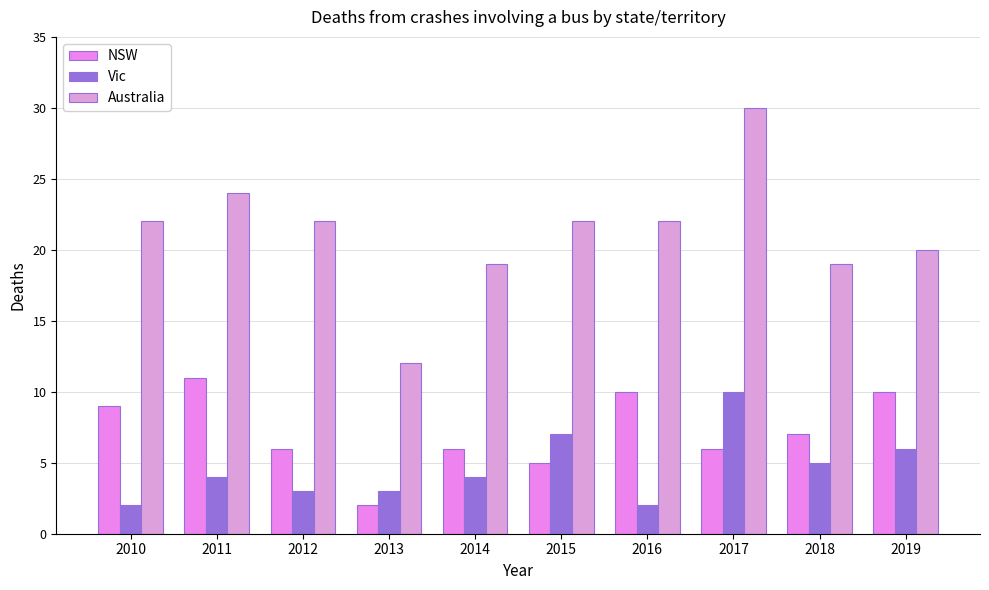

How many categories are shown in the chart?

10